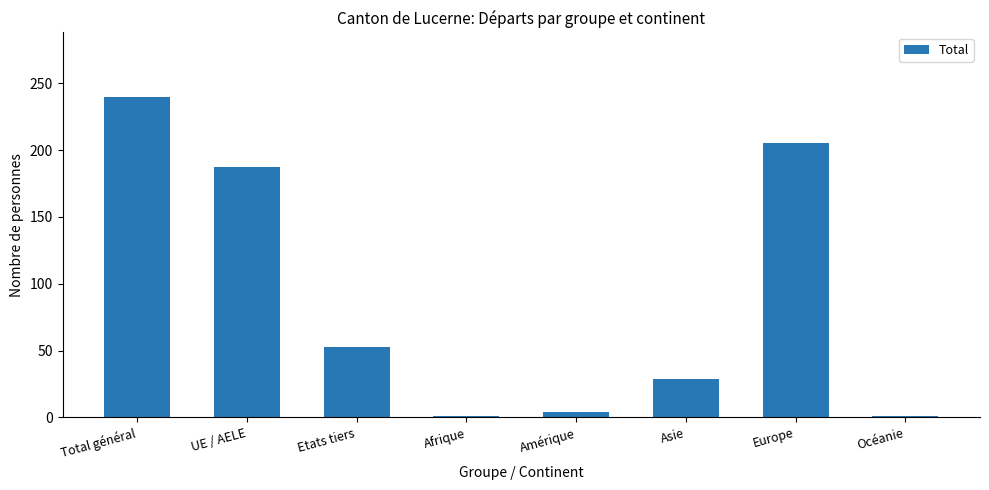

Where does the data first go above 53?

Total général